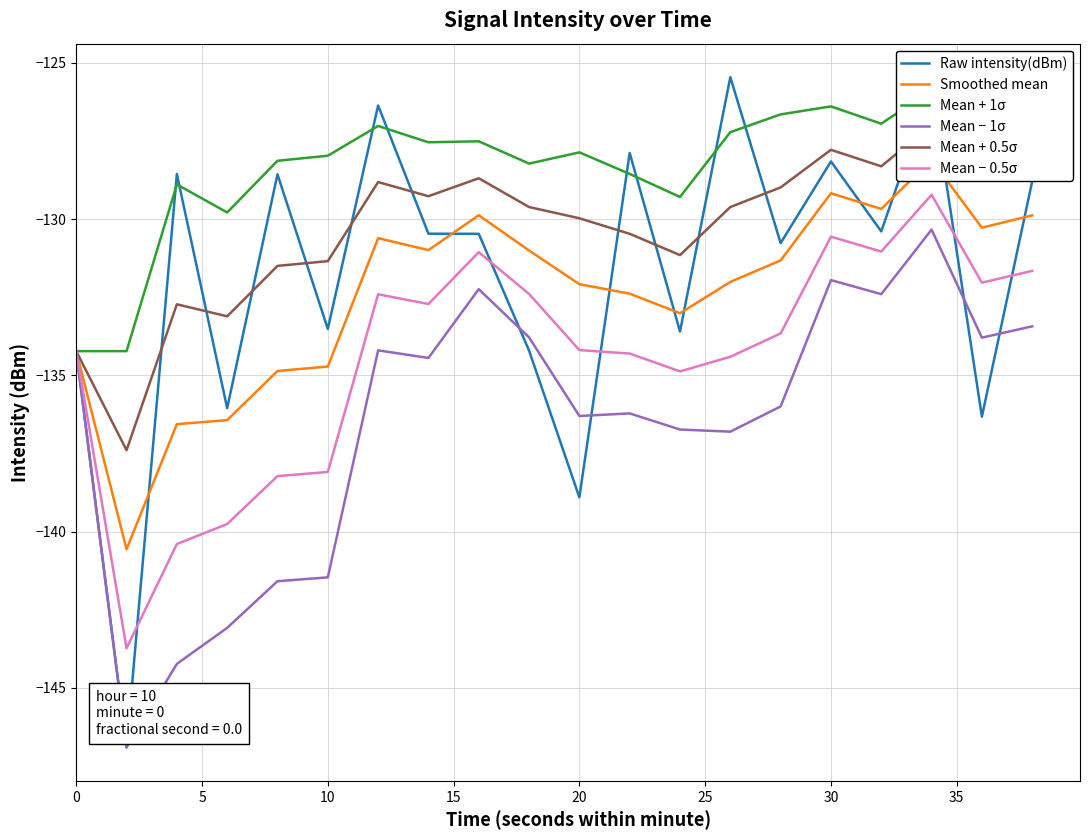

Reading left to right, transcribe all the data shown in this chart.

Raw intensity(dBm): -134.2	-146.9	-128.6	-136.1	-128.6	-133.5	-126.4	-130.5	-130.5	-134.2	-138.9	-127.9	-133.6	-125.5	-130.8	-128.2	-130.4	-125.7	-136.3	-128.8
Smoothed mean: -134.2	-140.6	-136.6	-136.4	-134.9	-134.7	-130.6	-131.0	-129.9	-131.0	-132.1	-132.4	-133.0	-132.0	-131.3	-129.2	-129.7	-128.1	-130.3	-129.9
Mean + 1σ: -134.2	-134.2	-128.9	-129.8	-128.1	-128.0	-127.0	-127.5	-127.5	-128.2	-127.9	-128.6	-129.3	-127.2	-126.6	-126.4	-126.9	-125.9	-126.8	-126.3
Mean − 1σ: -134.2	-146.9	-144.2	-143.1	-141.6	-141.5	-134.2	-134.4	-132.2	-133.8	-136.3	-136.2	-136.7	-136.8	-136.0	-132.0	-132.4	-130.3	-133.8	-133.4
Mean + 0.5σ: -134.2	-137.4	-132.7	-133.1	-131.5	-131.3	-128.8	-129.3	-128.7	-129.6	-130.0	-130.5	-131.2	-129.6	-129.0	-127.8	-128.3	-127.0	-128.5	-128.1
Mean − 0.5σ: -134.2	-143.7	-140.4	-139.8	-138.2	-138.1	-132.4	-132.7	-131.1	-132.4	-134.2	-134.3	-134.9	-134.4	-133.7	-130.6	-131.0	-129.2	-132.0	-131.7